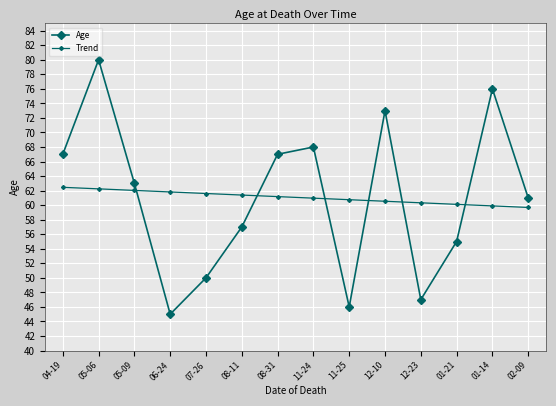

List the labels in order of Age value, smallest first.

06-24, 11-25, 12-23, 07-26, 01-21, 08-11, 02-09, 05-09, 04-19, 08-31, 11-24, 12-10, 01-14, 05-06